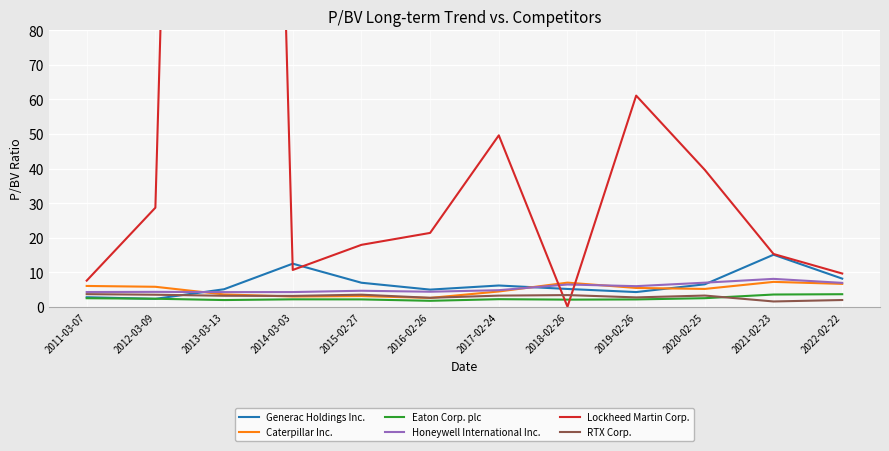

What is the average value of the Caterpillar Inc. series?

5.0